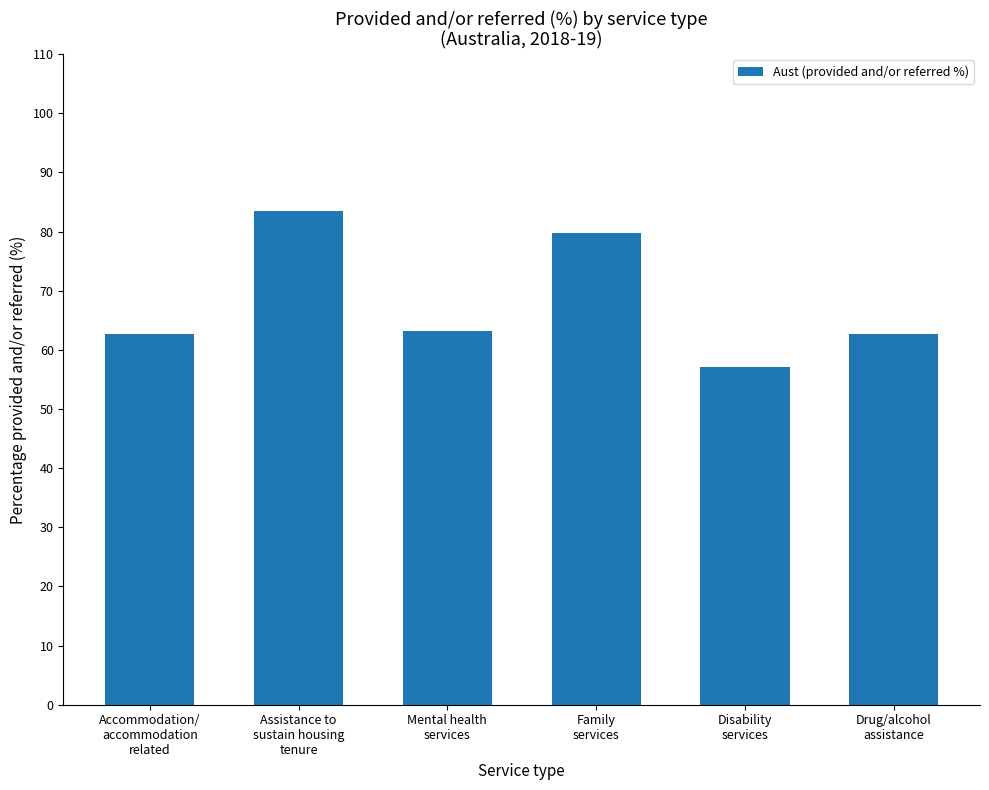

Does the chart contain stacked bars?

No